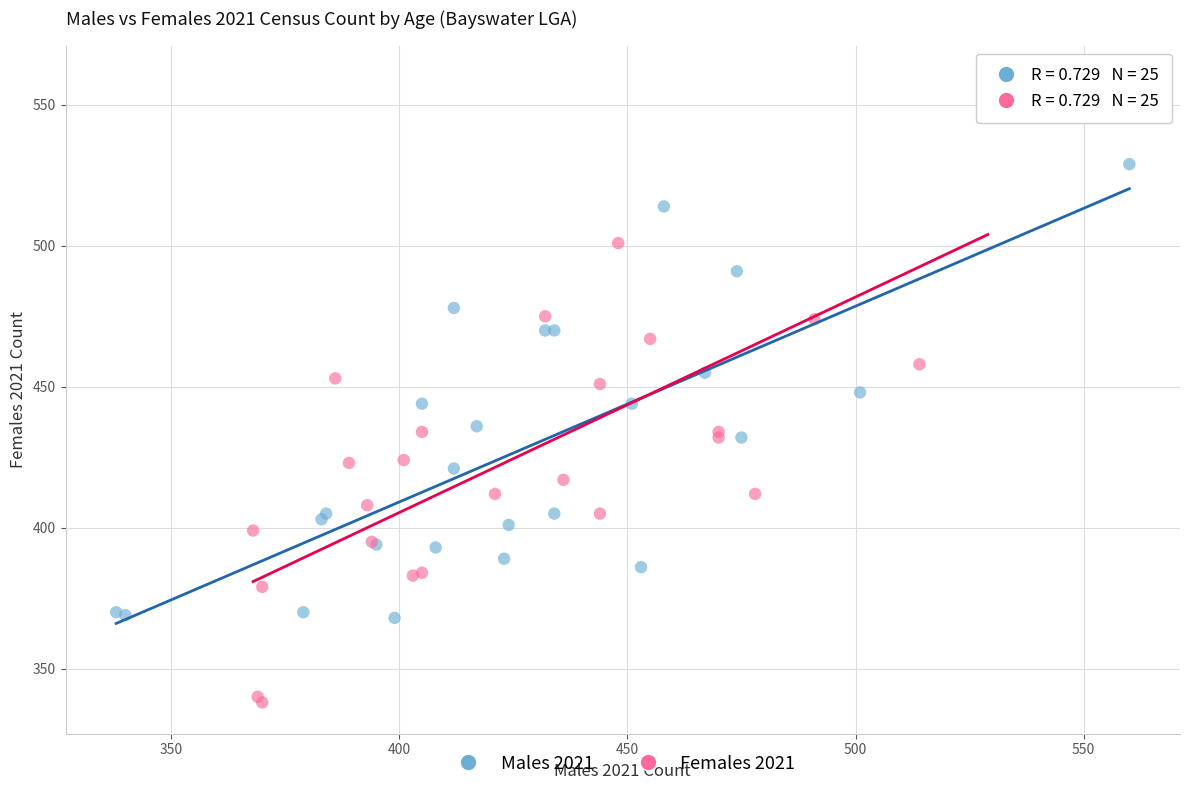

Which series has the largest Y range (max minus min)?

Females 2021